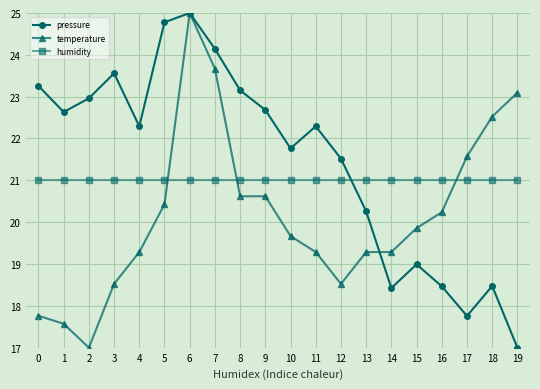

At how many categories does at least one series exceed 19?

20